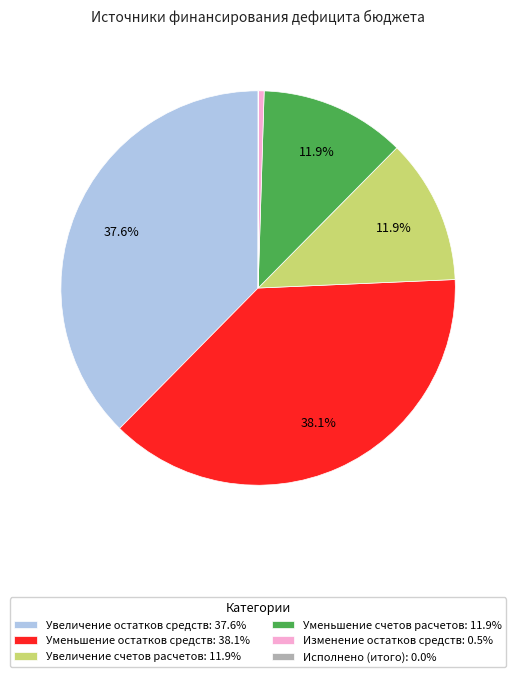

To the nearest percent, what is the difference between the Уменьшение остатков средств and Уменьшение счетов расчетов slice percentages?

26%